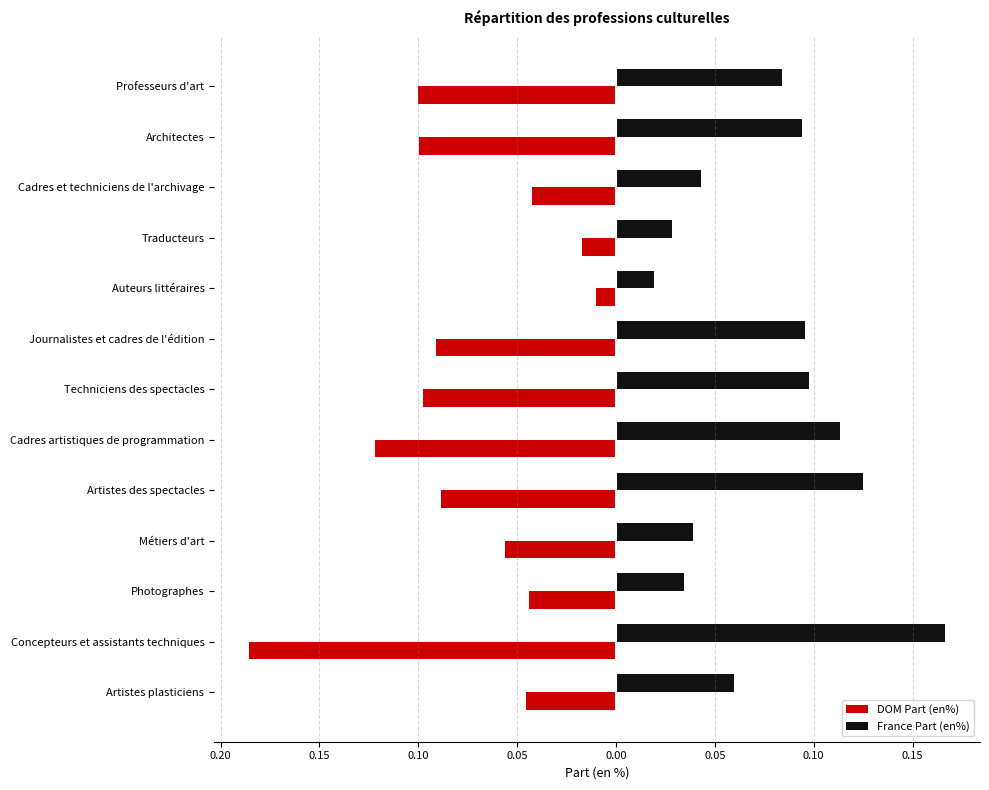

What are all the series names shown in the legend?

DOM Part (en%), France Part (en%)